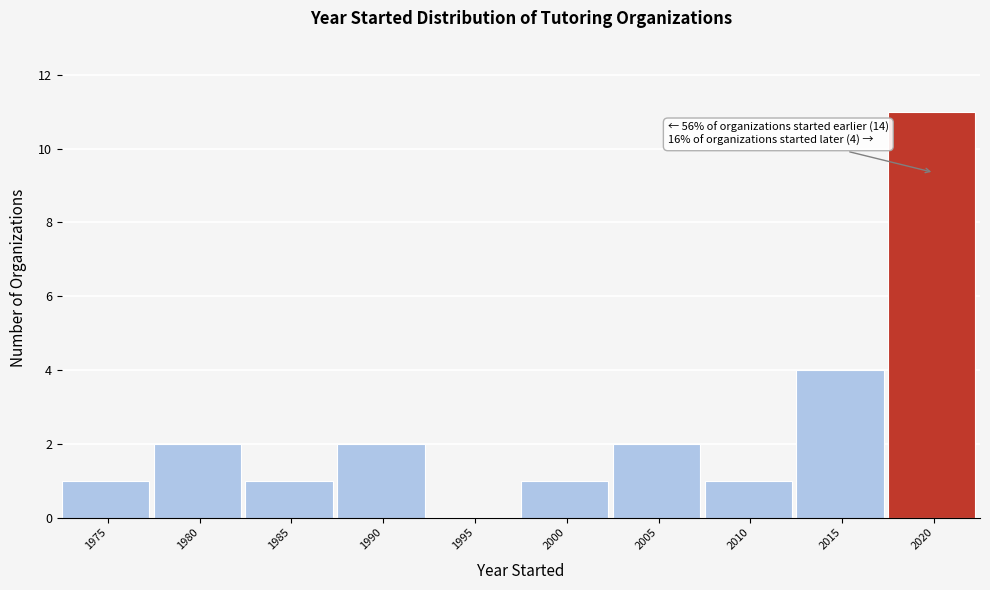

Reading left to right, what are all the values shown in this chart?

1975=1	1980=2	1985=1	1990=2	1995=0	2000=1	2005=2	2010=1	2015=4	2020=11